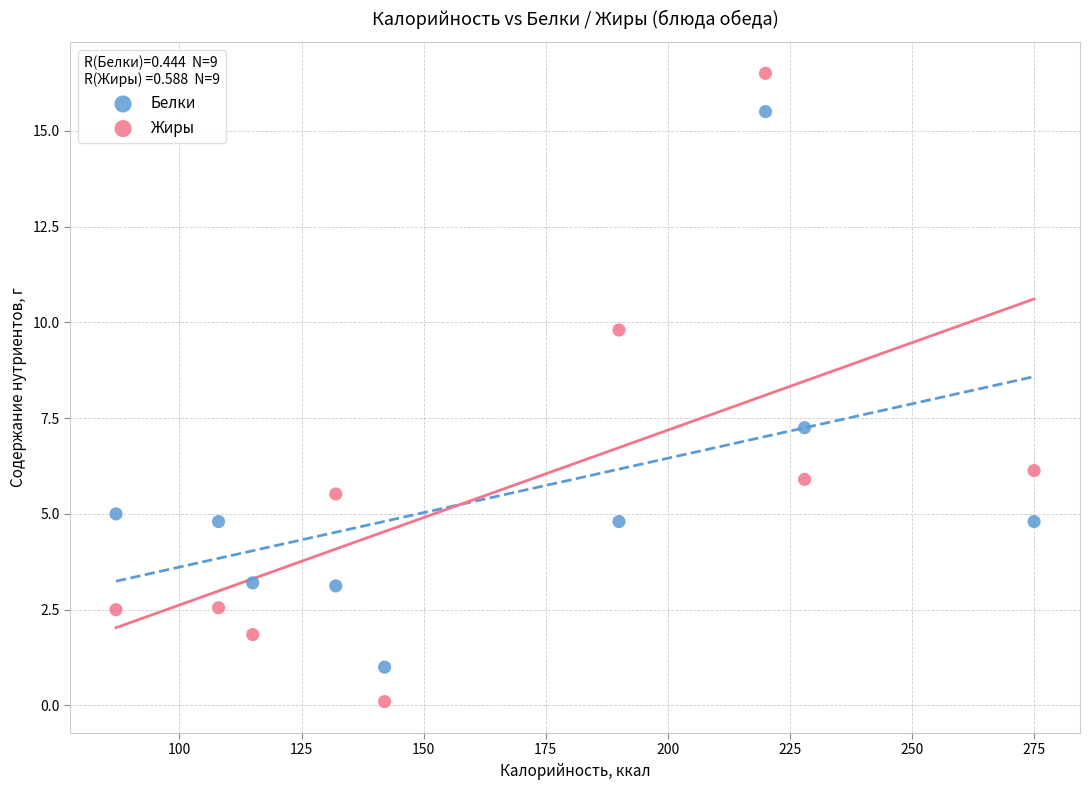

What are all the series names shown in the legend?

Белки, Жиры